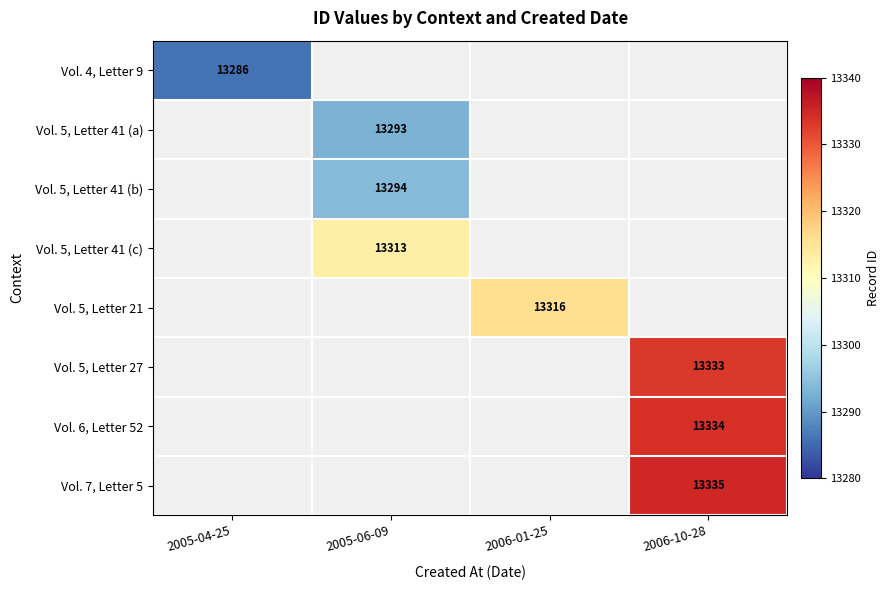

The Vol. 5, Letter 41 (b) series shows 5307 at 2005-06-09. True or false?

False